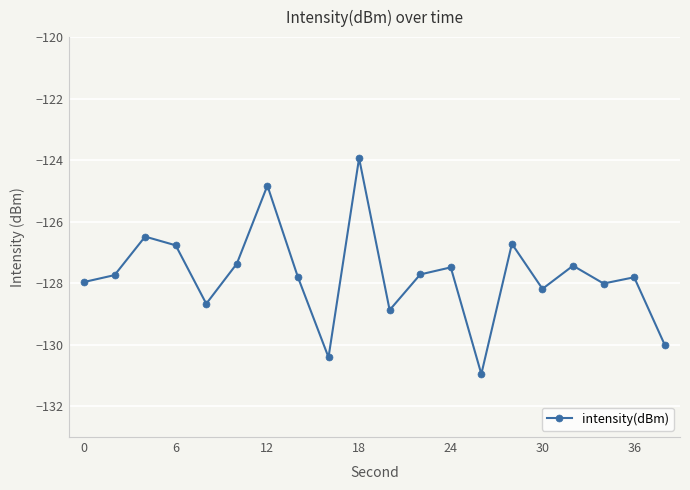

What is the maximum value shown in the chart?

-123.9